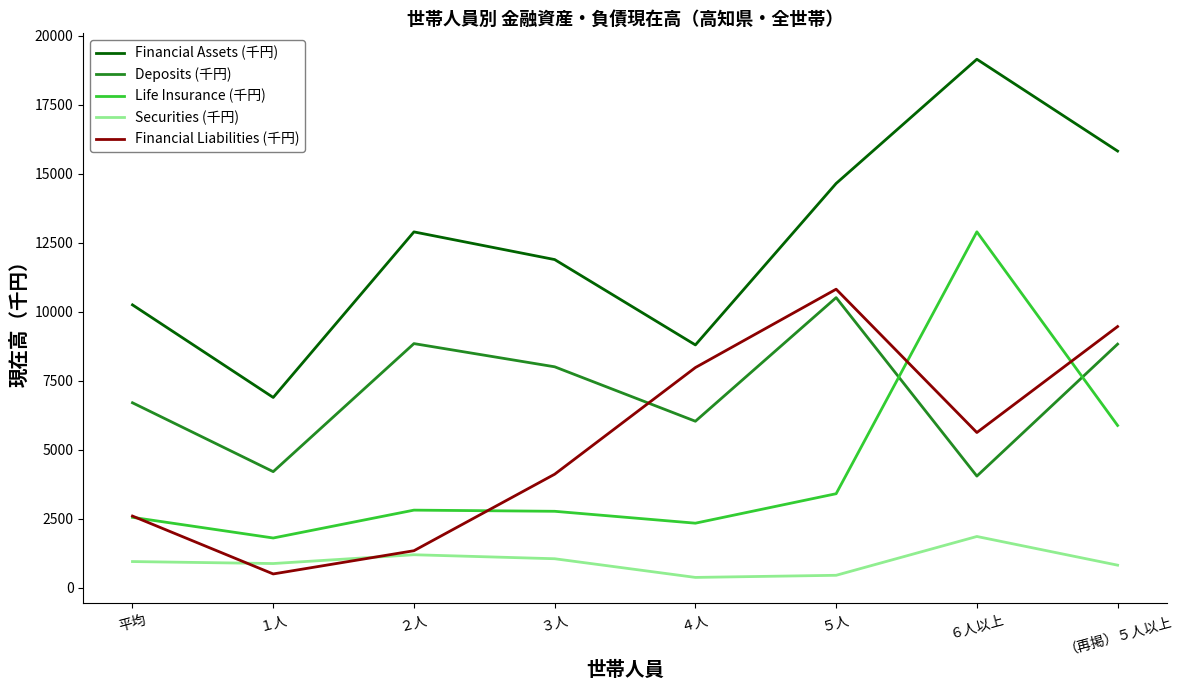

What is the sum of all Securities (千円) values?

7574